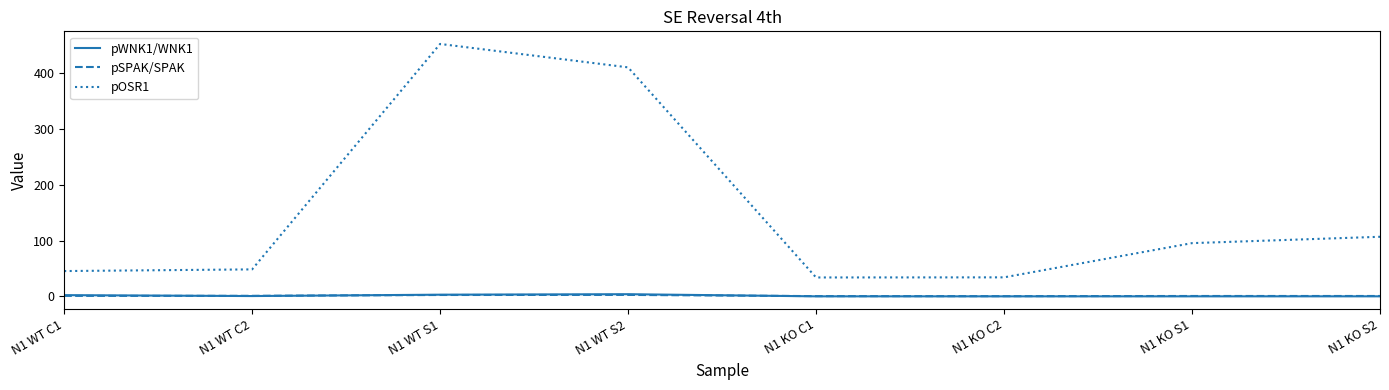

At which label does pOSR1 first exceed 95?

N1 WT S1